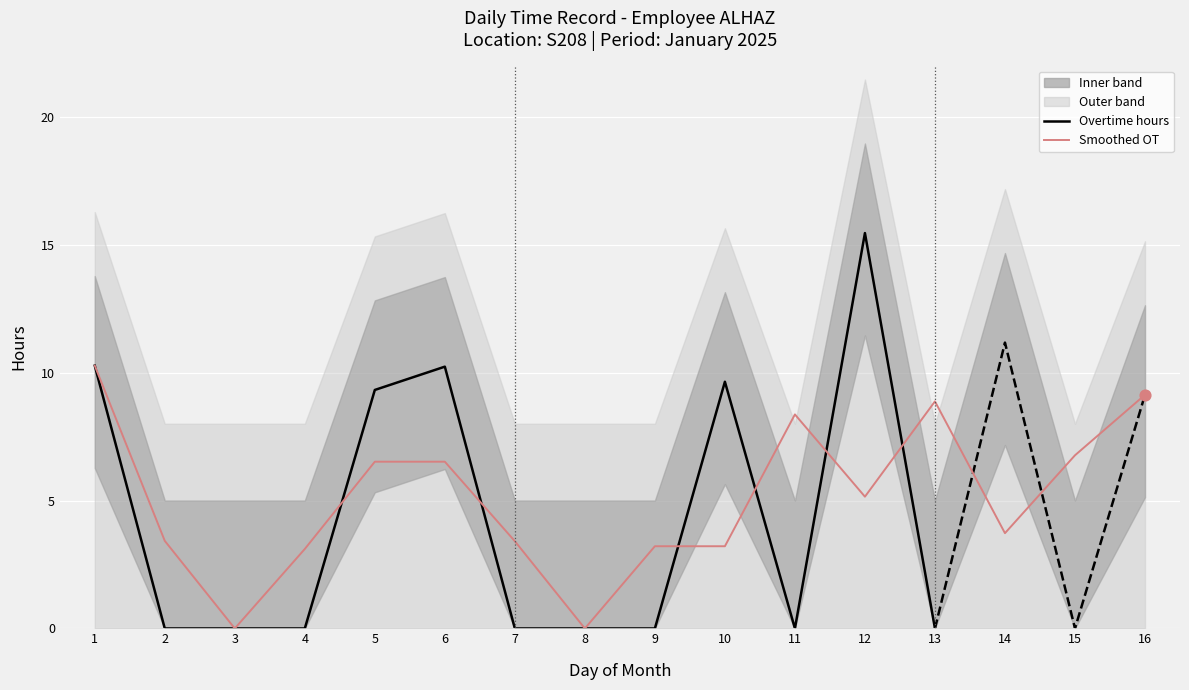

Which series reaches the maximum Y coordinate?

overtime_hours